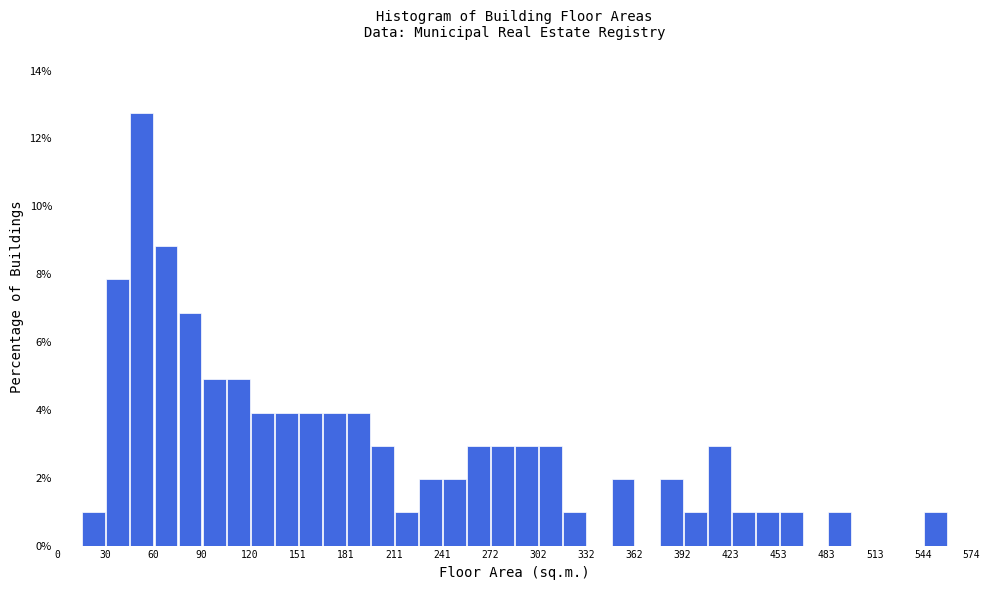

Read against the x-axis, roughly where is the centre of the tallest bar?

55